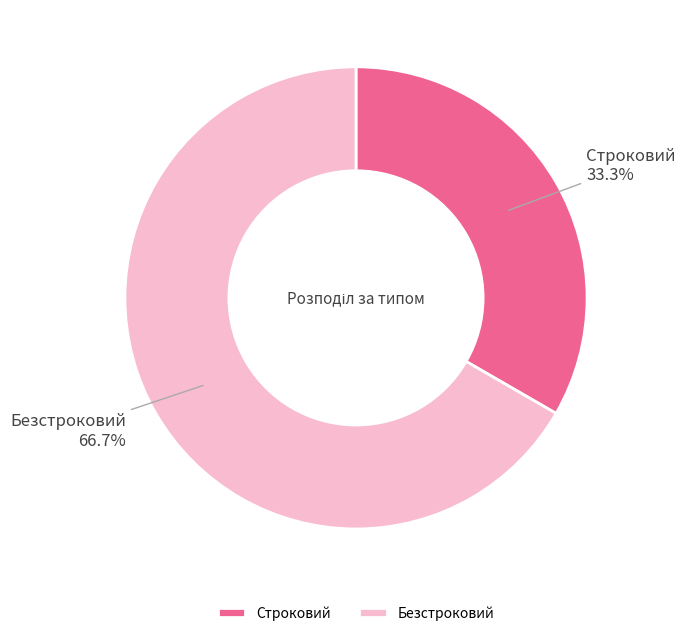

To the nearest percent, what is the difference between the largest and smallest slice percentages?

33%